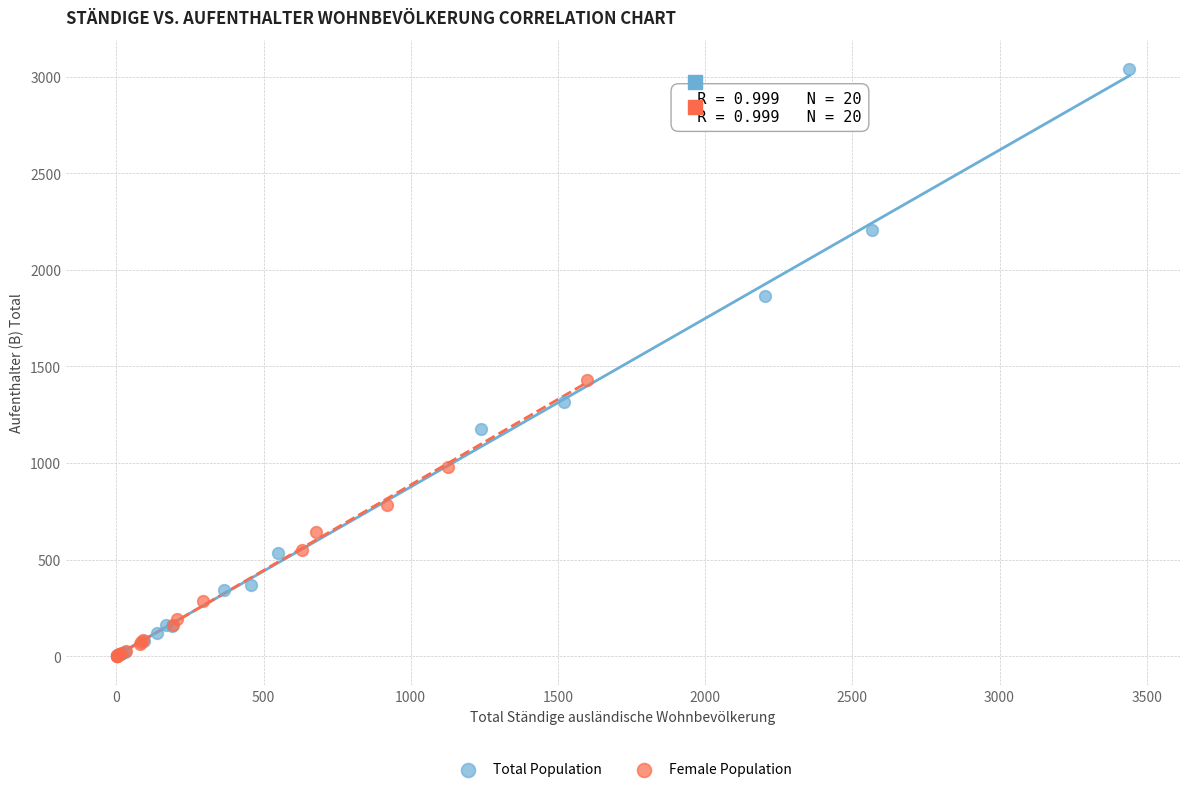

Which series has the largest Y range (max minus min)?

Total Population